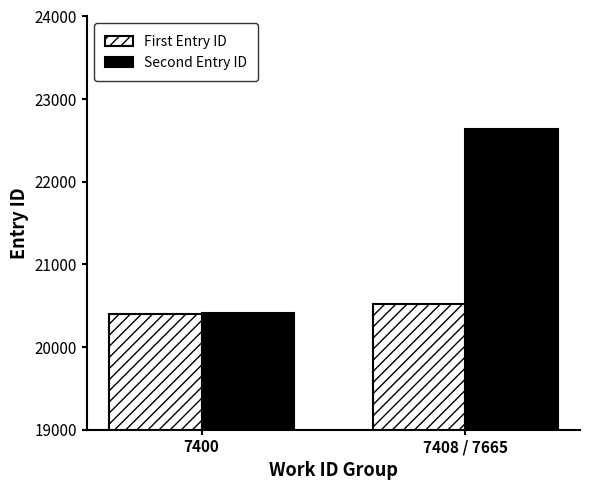

True or false: Second Entry ID has a value of 7668 at 7400.

False